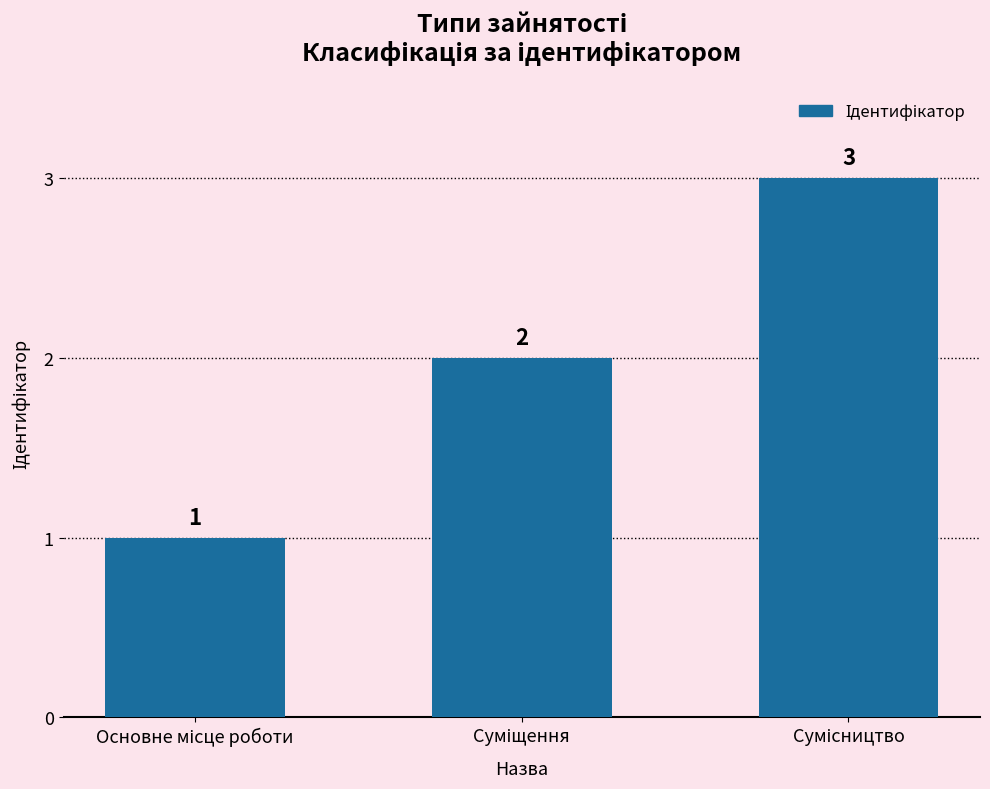

How many values are between 1 and 3?

3